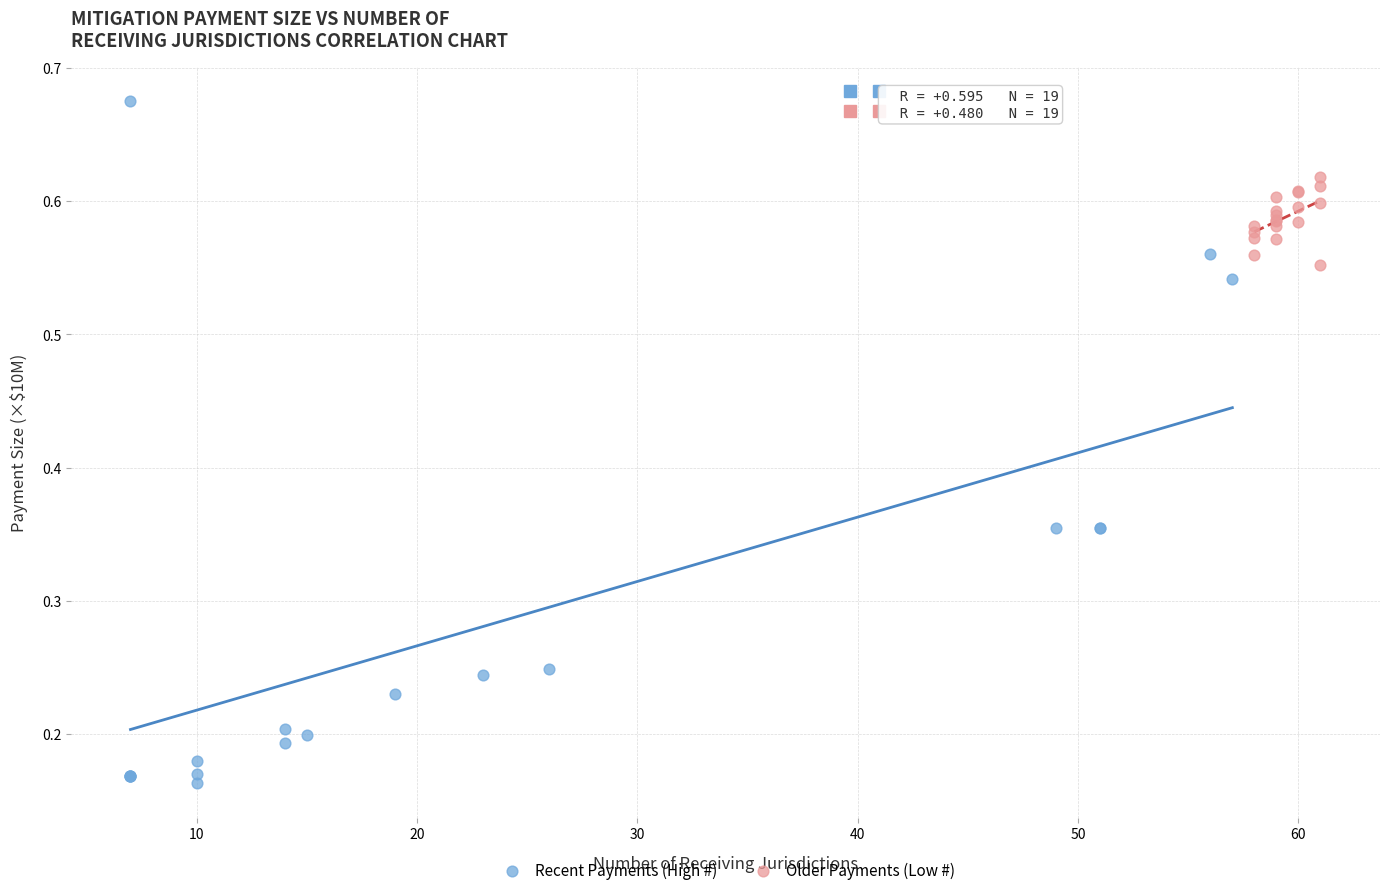

Which series reaches the minimum Y coordinate?

Recent Payments (High #)